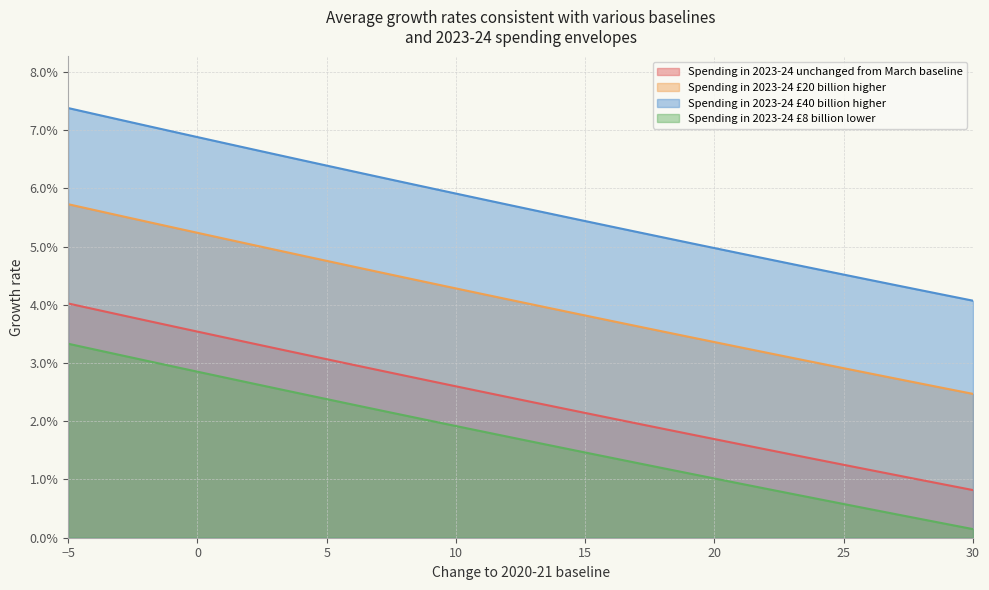

At 17, list the series in order from smallest to largest.

Spending in 2023-24 £8 billion lower, Spending in 2023-24 unchanged from March baseline, Spending in 2023-24 £20 billion higher, Spending in 2023-24 £40 billion higher